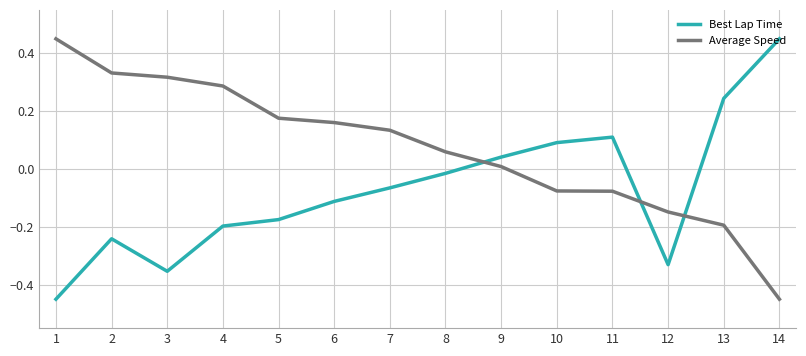

Which series changed the most between 8 and 12?

Best Lap Time